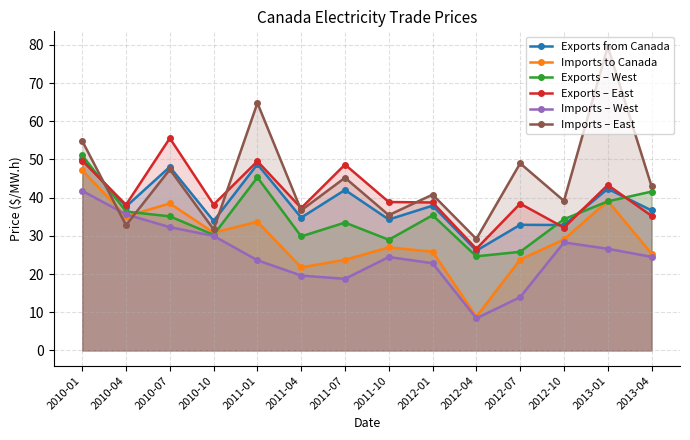

Which has a higher value, 2012-04 or 2013-01?

2013-01